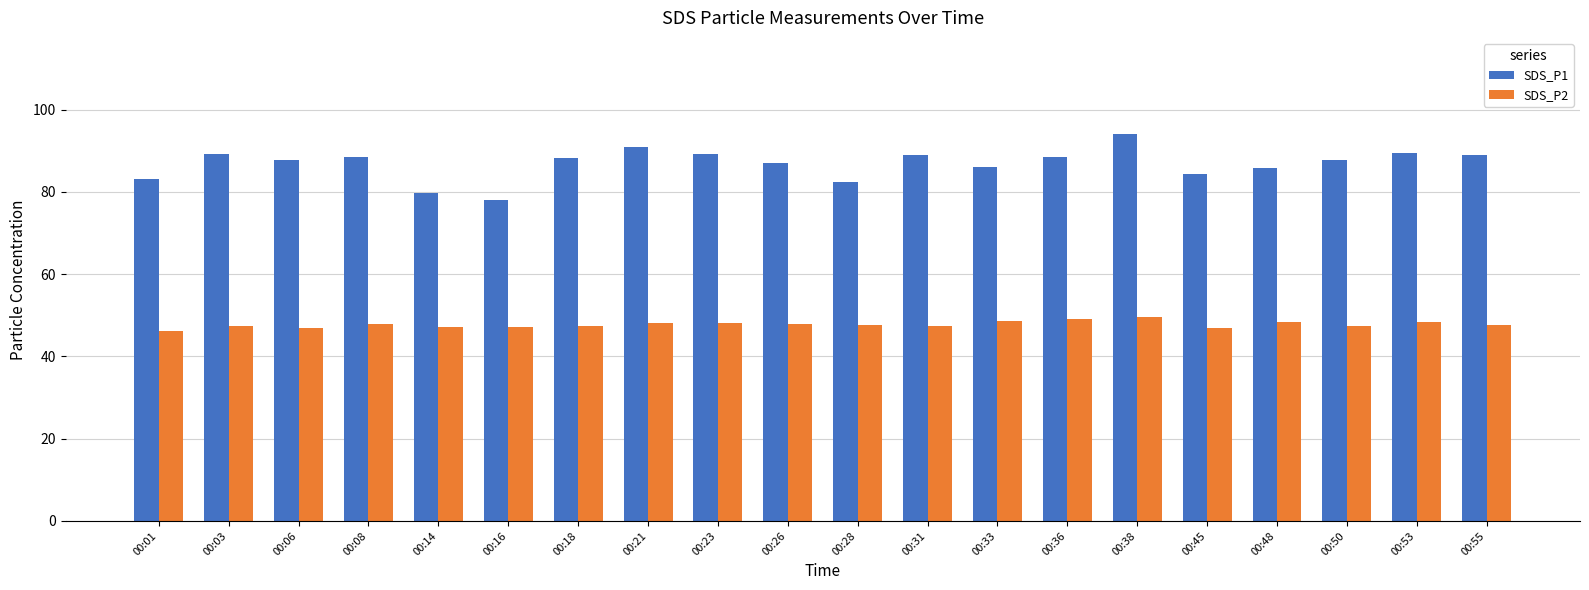

Between 00:14 and 00:33, which series saw the biggest shift?

SDS_P1